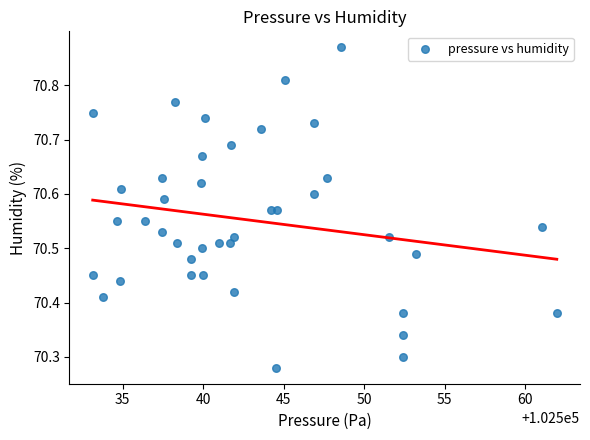

What is the range of Y values (max minus min)?

0.6